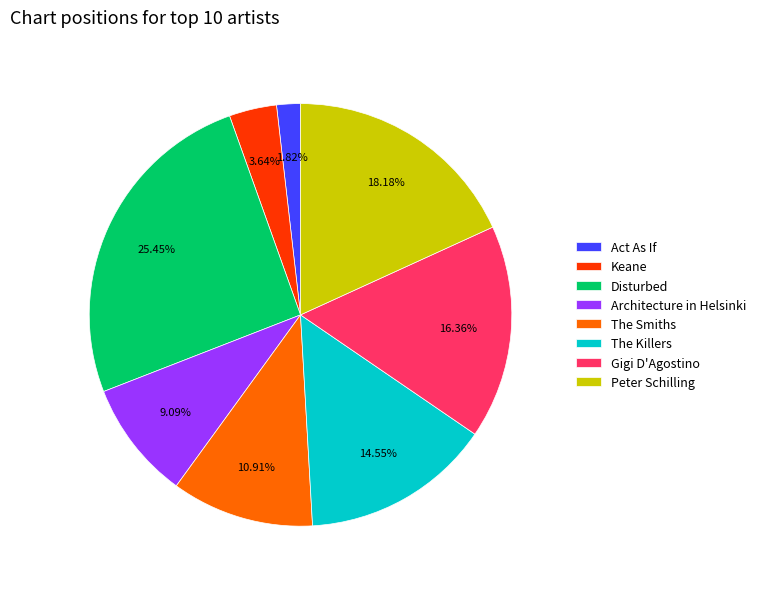

Which category has the smallest portion of the pie?

Act As If